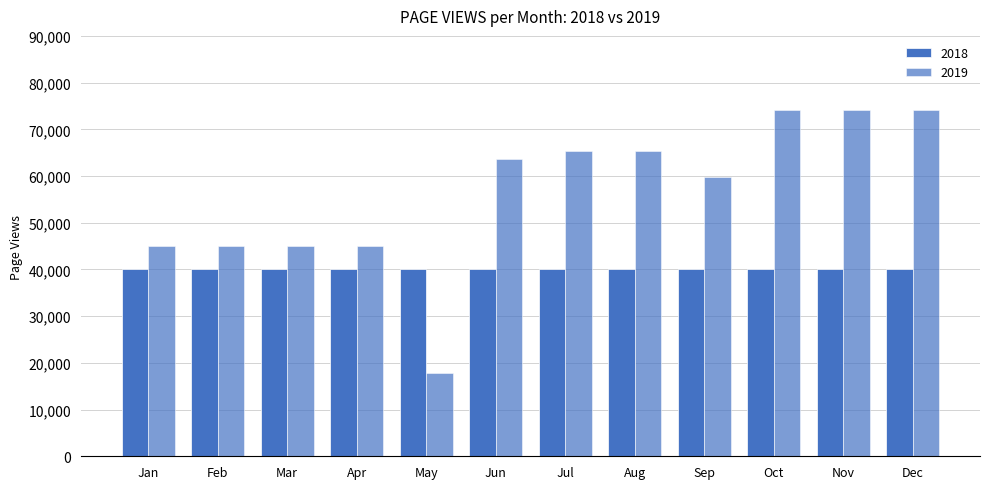

Are the bars horizontal?

No